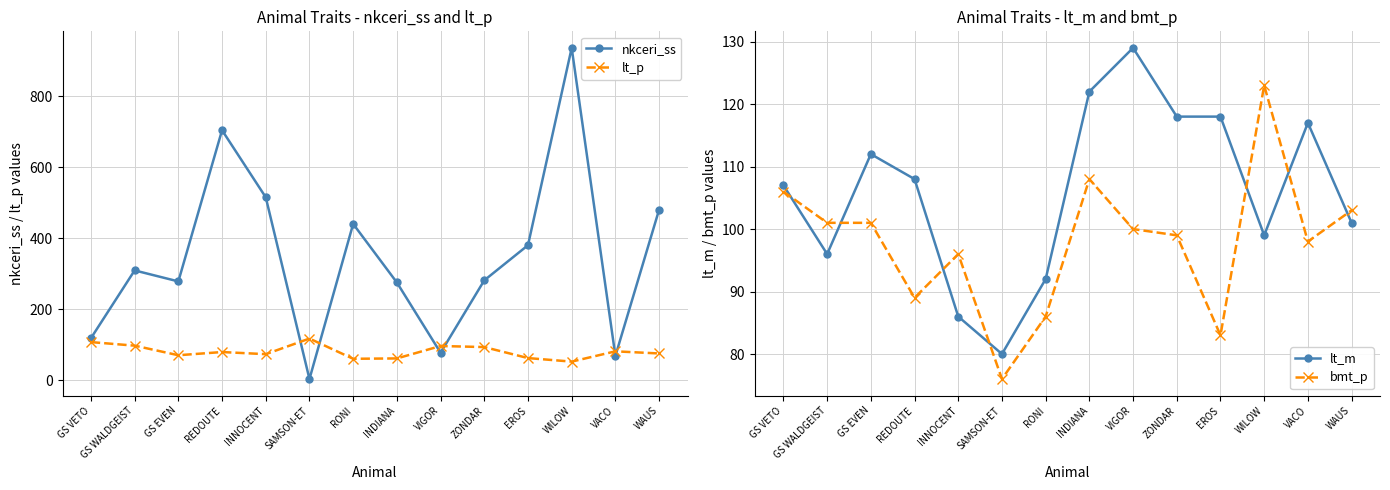

Which series has the largest total across all categories?

nkceri_ss